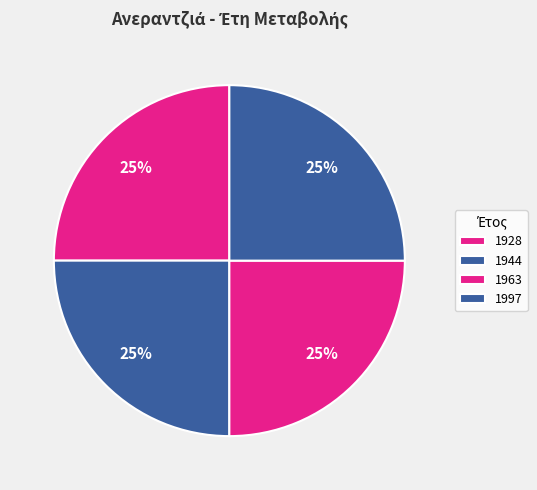

Is there any slice that represents more than half of the pie?

No